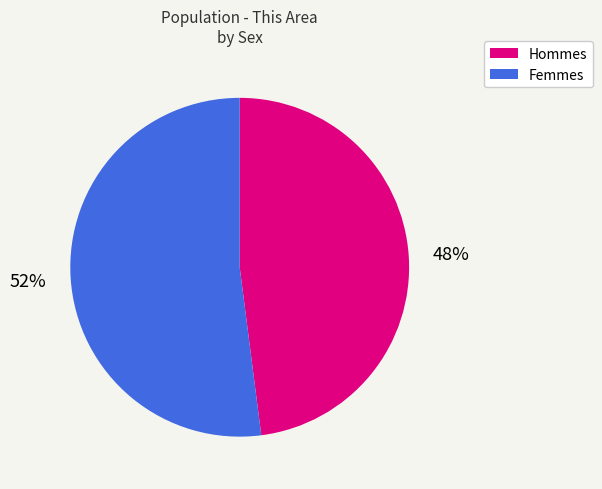

Is there any slice that represents more than half of the pie?

Yes